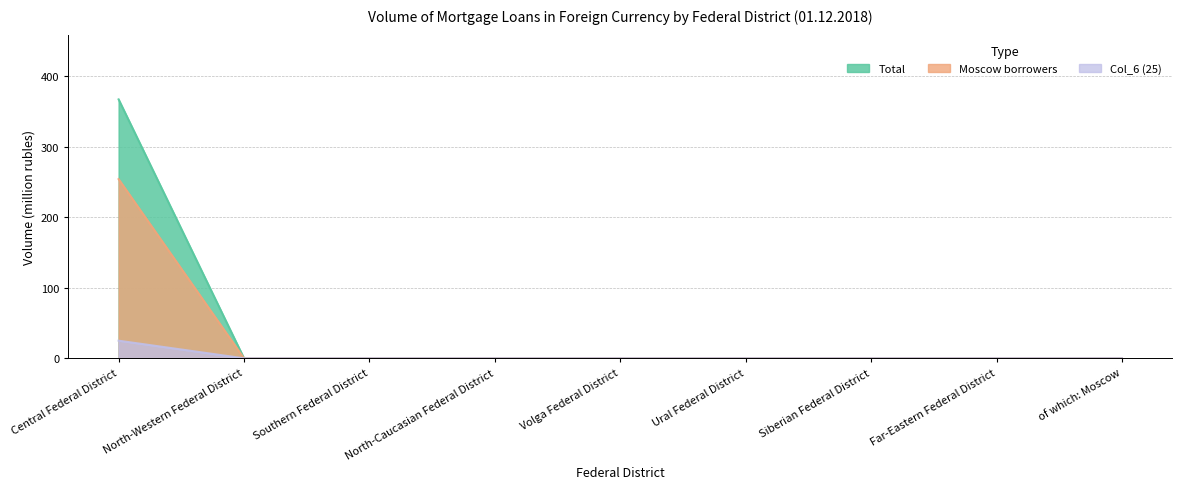

What is the difference between the maximum and minimum values in the Col_6 (25) series?

25